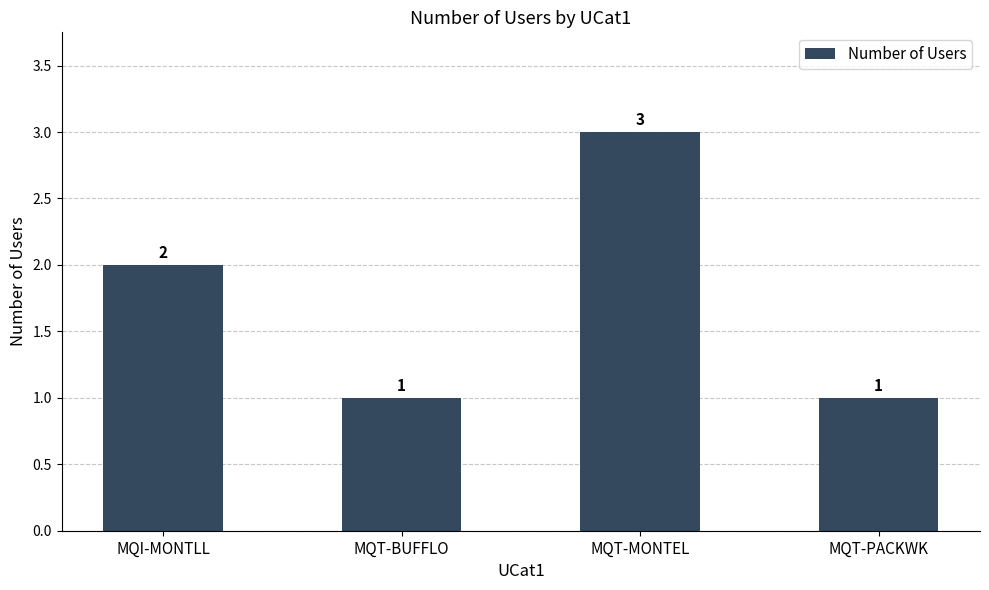

Where is the data nearest to the value 2?

MQI-MONTLL